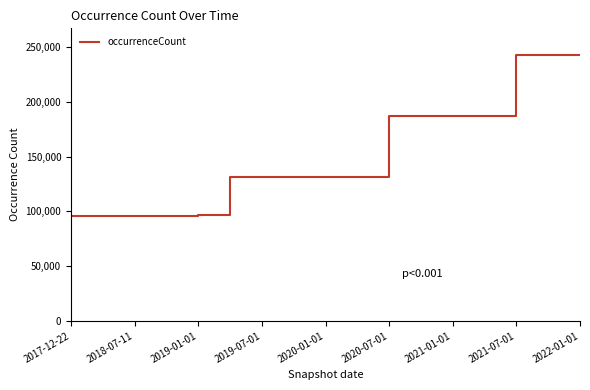

What is the difference between the maximum and minimum values?

146797